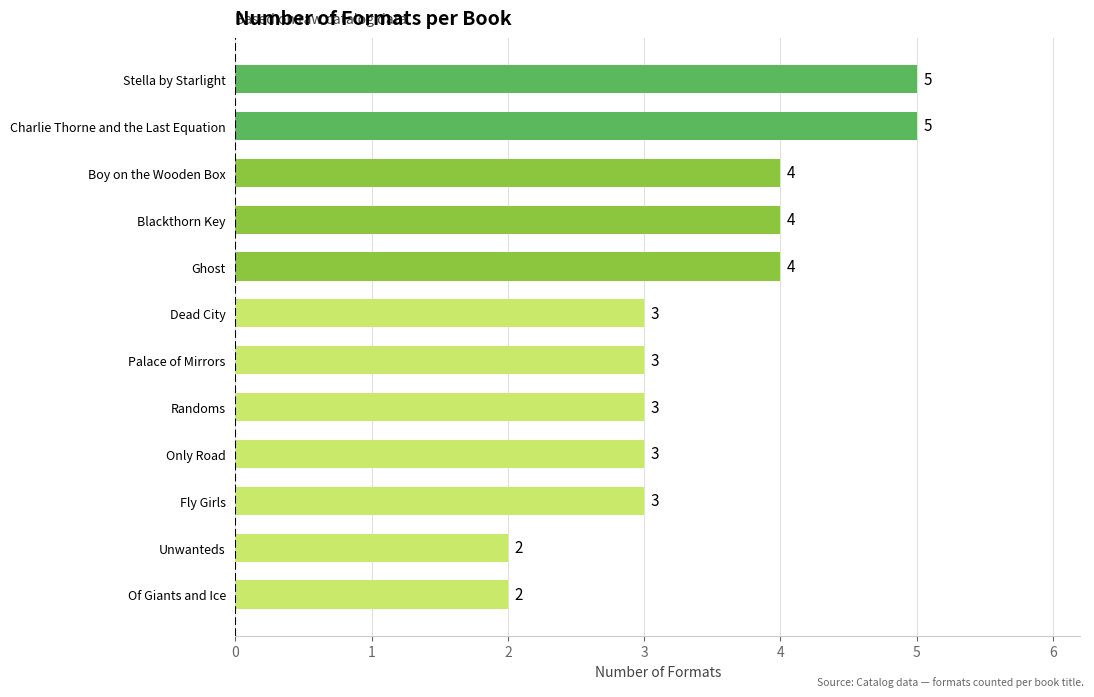

What is the change in value from Unwanteds to Dead City?

+1